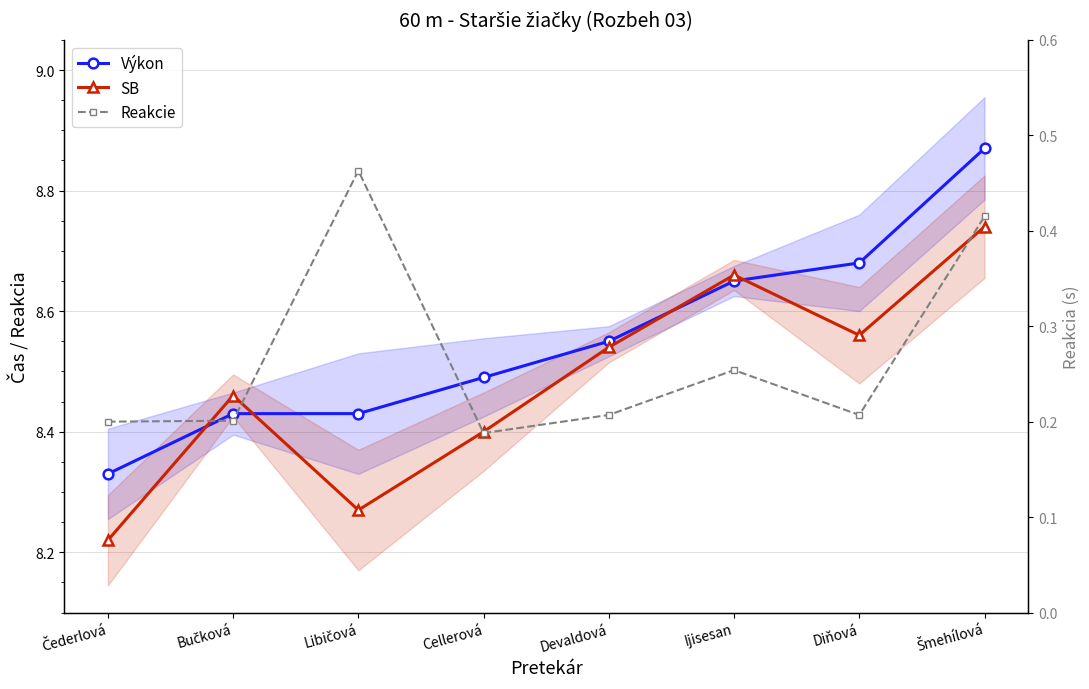

What is the spread (max minus min) of values at Libičová?

8.0